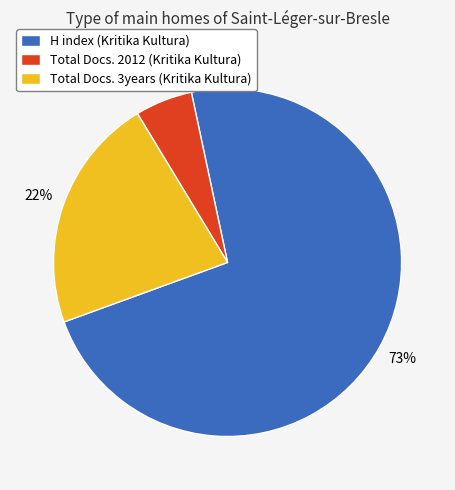

Which has a higher value, Total Docs. 3years (Kritika Kultura) or H index (Kritika Kultura)?

H index (Kritika Kultura)